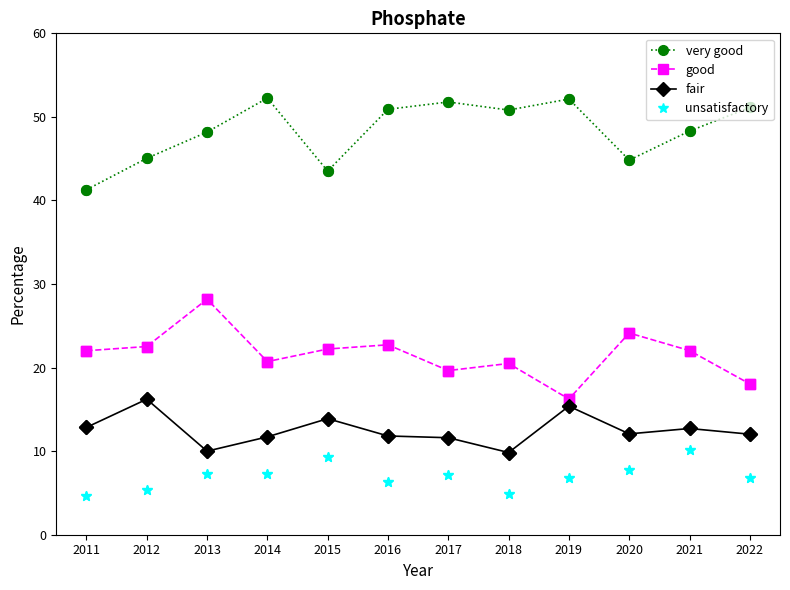

What is the spread (max minus min) of values at 2012?

39.6